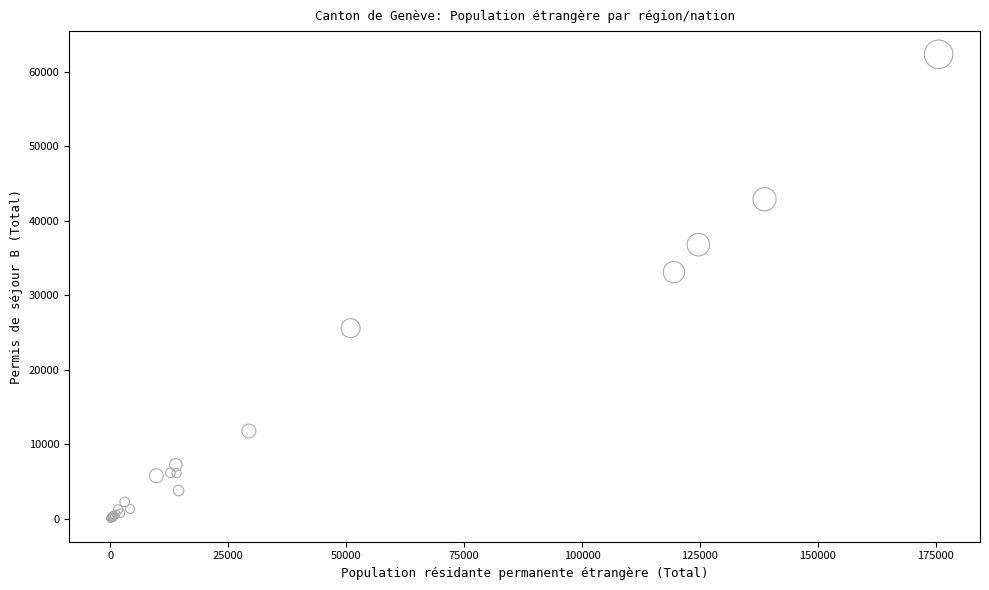

What Y value in the scatter plot is closest to 31179?

33098